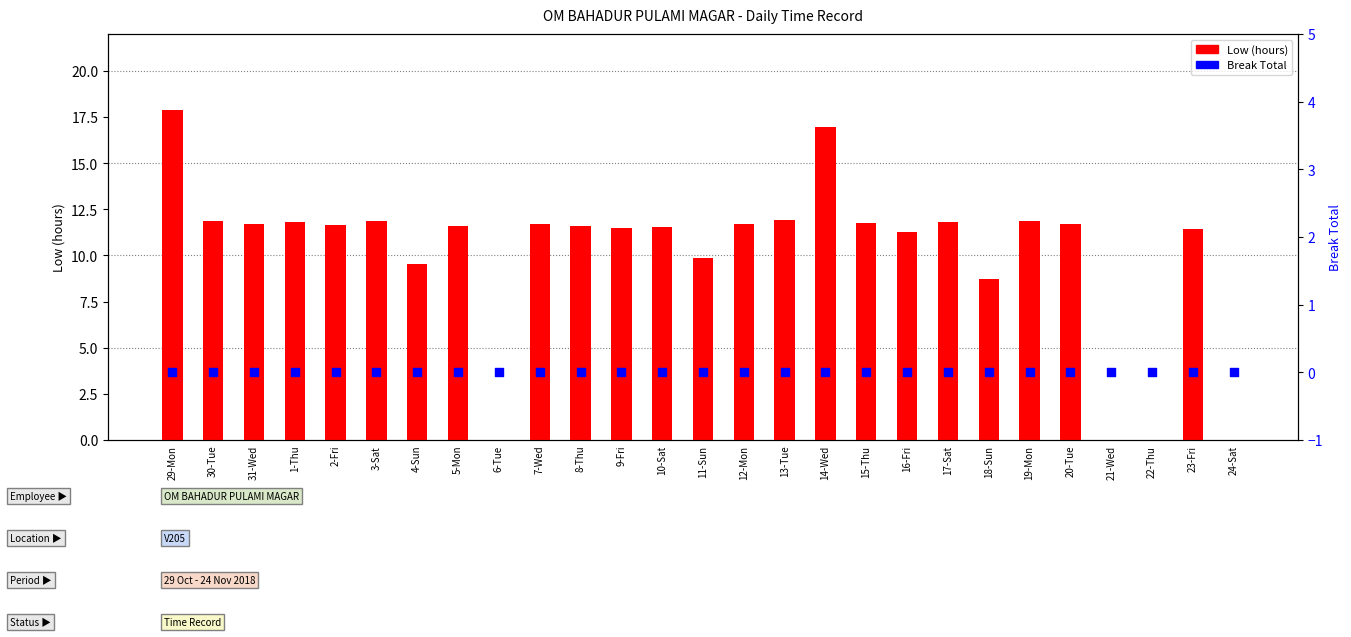

At which category is the sum across all series the highest?

29-Mon